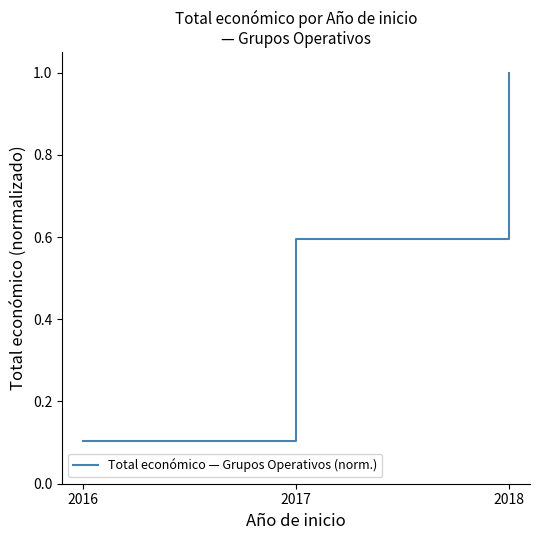

Rank the categories by value from highest to lowest.

2018, 2017, 2016